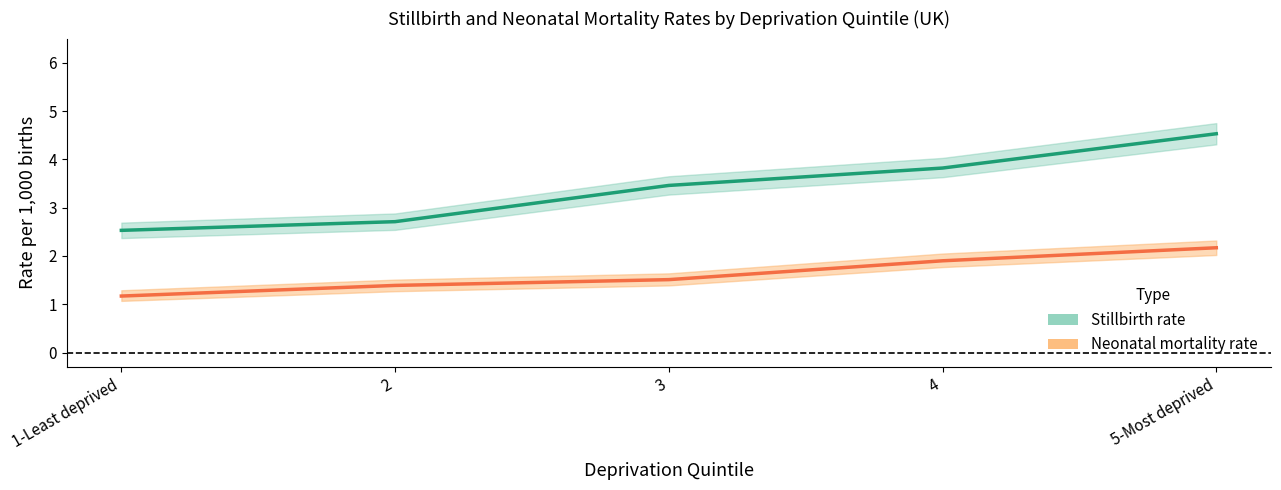

Reading left to right, what are all the values shown in this chart?

Stillbirth rate: 2.5	2.7	3.5	3.8	4.5
Neonatal mortality rate: 1.2	1.4	1.5	1.9	2.2